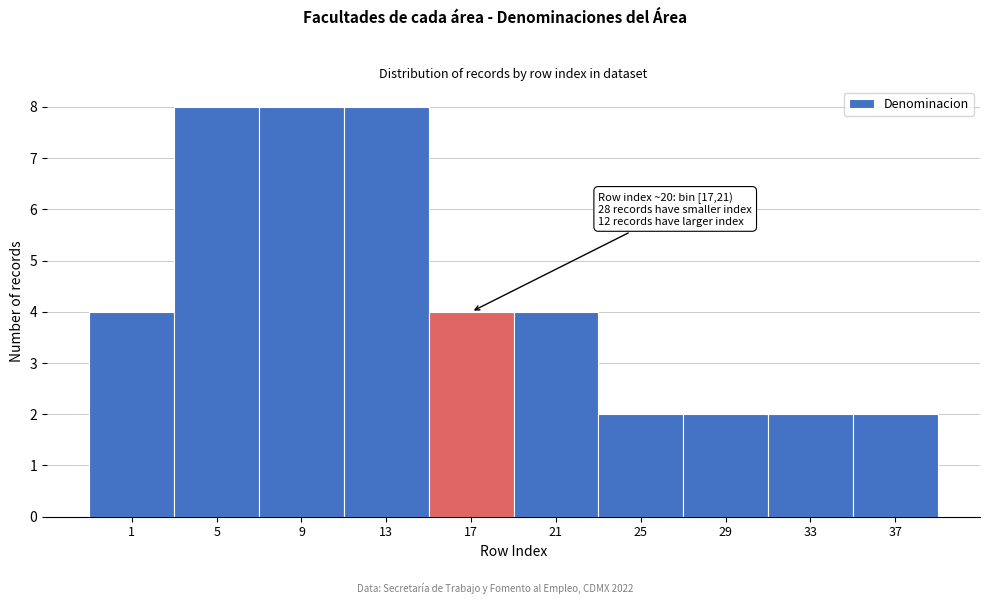

Reading left to right, list all the values displayed in this chart.

1=4	5=8	9=8	13=8	17=4	21=4	25=2	29=2	33=2	37=2